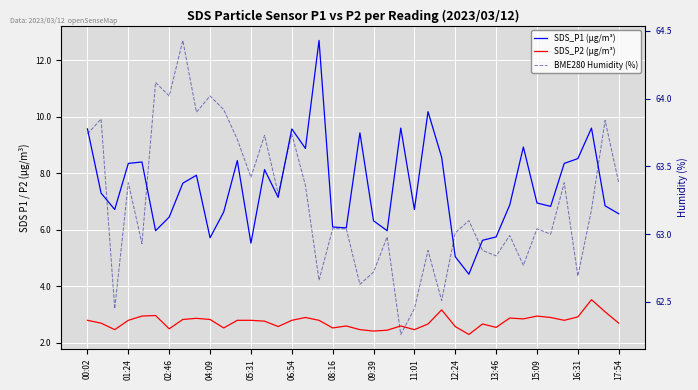

Which has a higher value, 31 or 15:09?

15:09